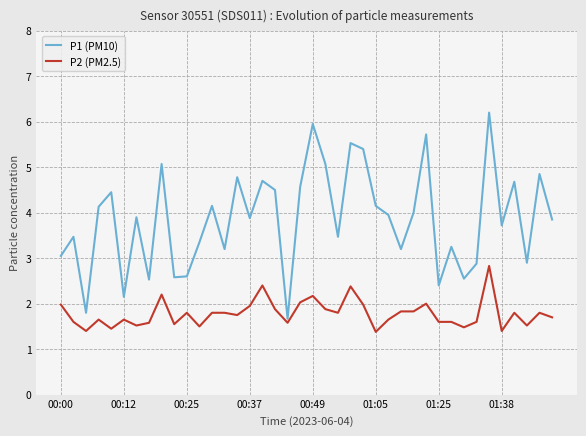

How many interior local peaks does the P1 (PM10) series have?

14